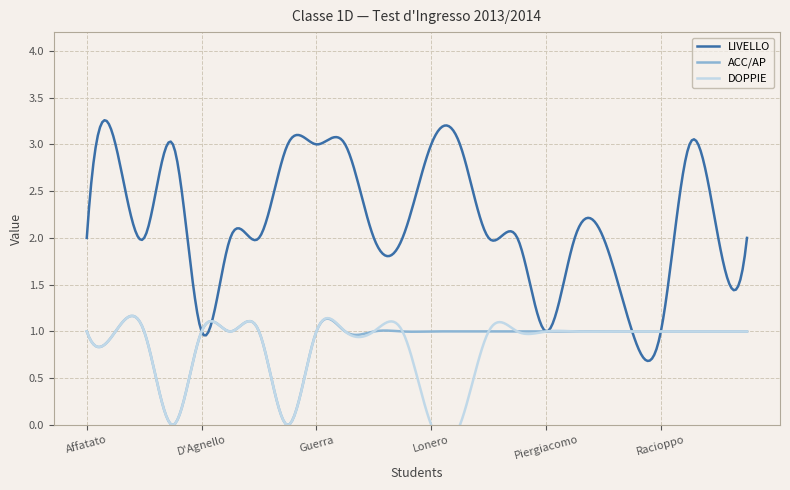

At which category does the chart reach its peak across all series?

Biondi